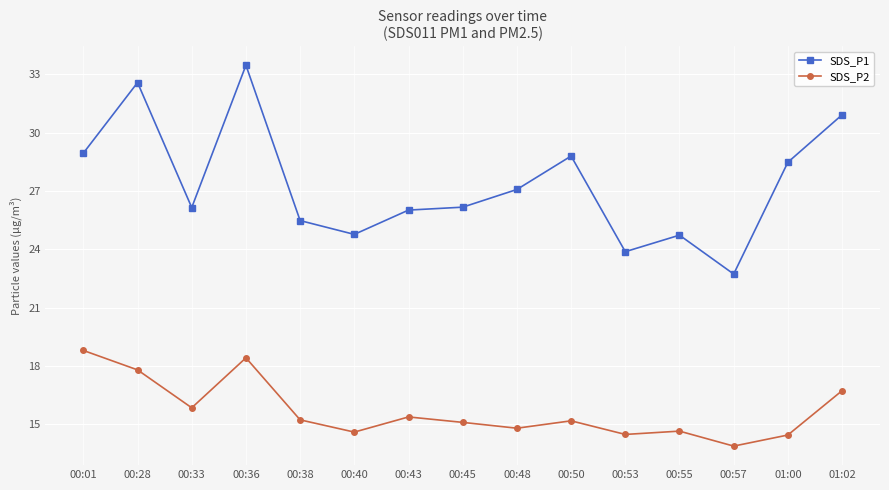

At 00:57, list the series in order from smallest to largest.

SDS_P2, SDS_P1